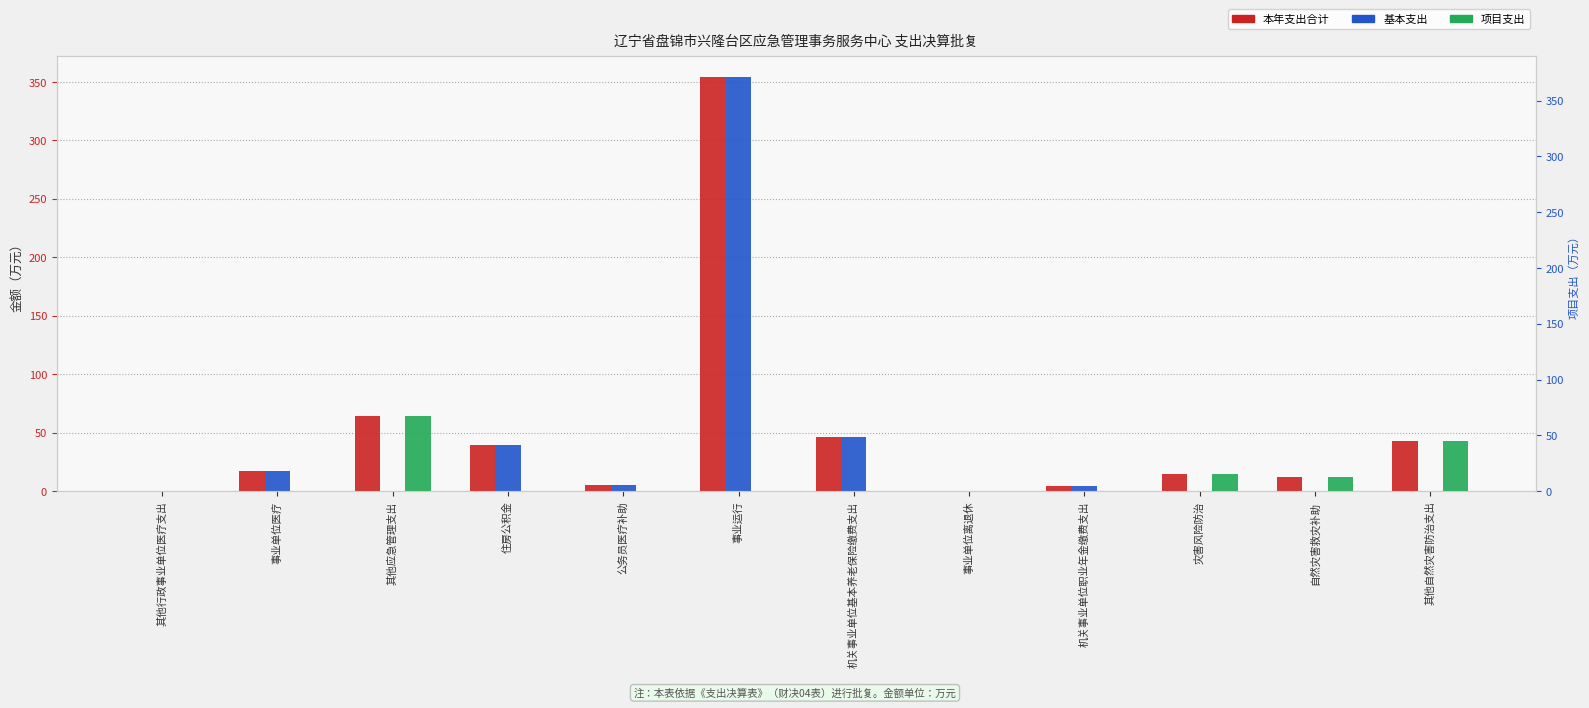

Rank the series by their average value, from highest to lowest.

本年支出合计, 基本支出, 项目支出